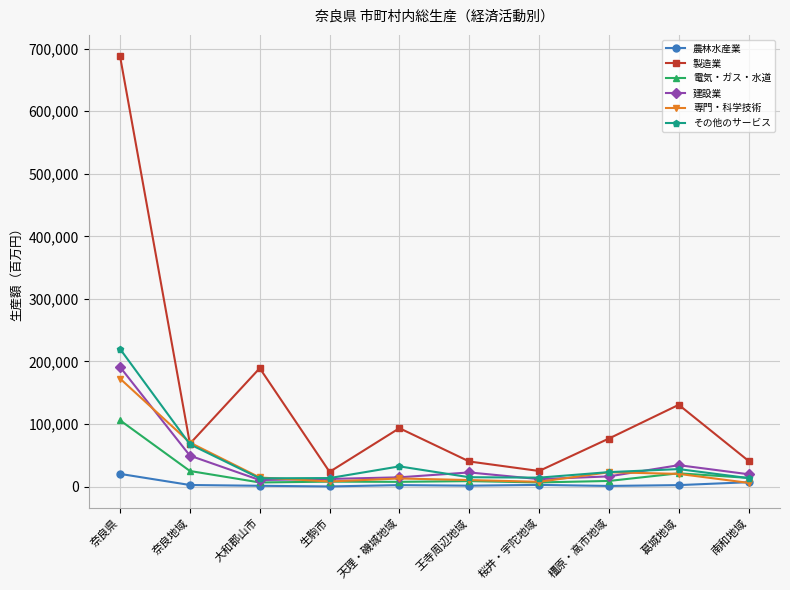

Rank the series by their maximum value, from highest to lowest.

製造業, その他のサービス, 建設業, 専門・科学技術, 電気・ガス・水道, 農林水産業